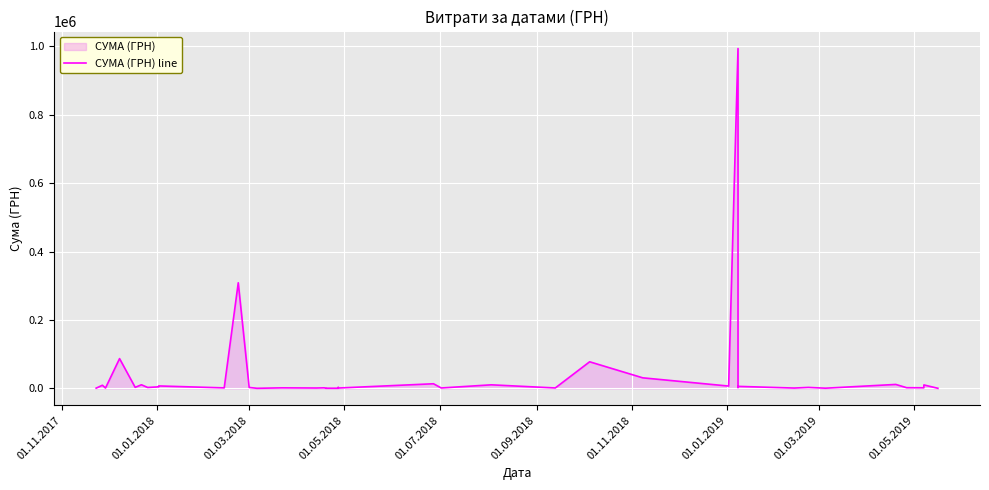

Read the value at 01.09.2018.

10647.1